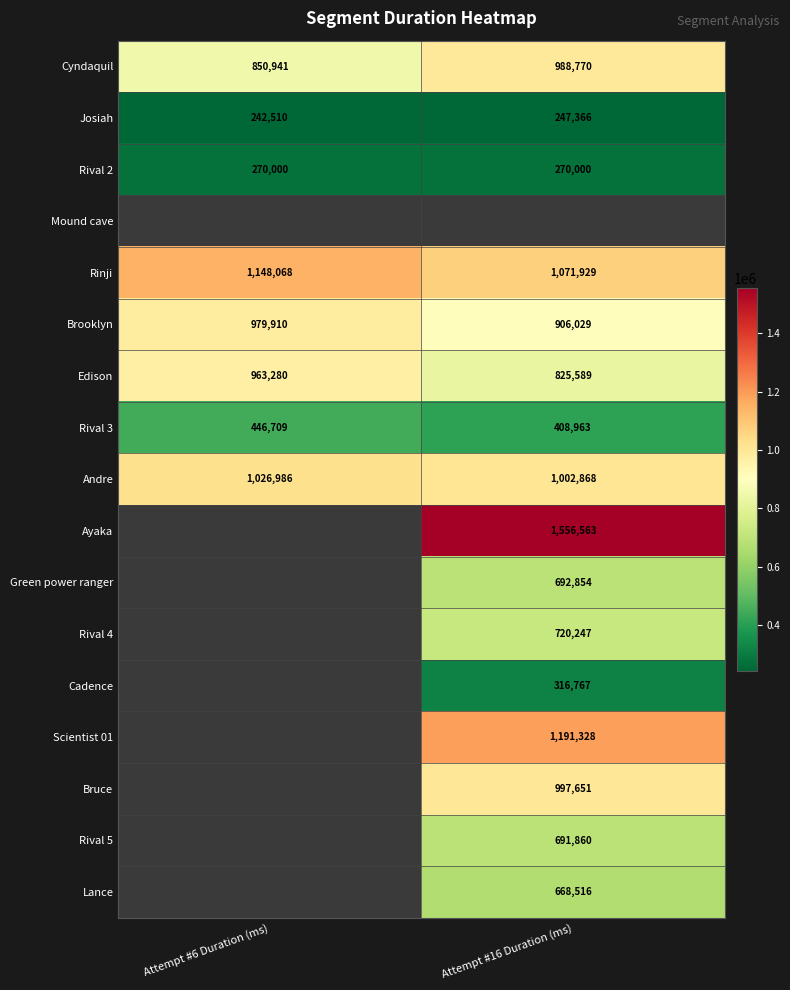

What is the smallest value displayed?

242510.0